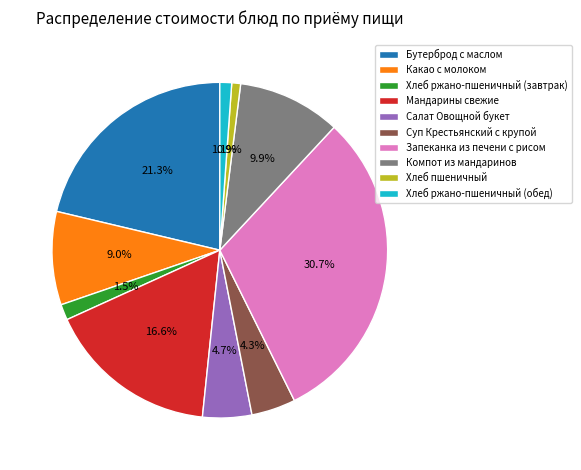

Count the number of slices in the pie.

10